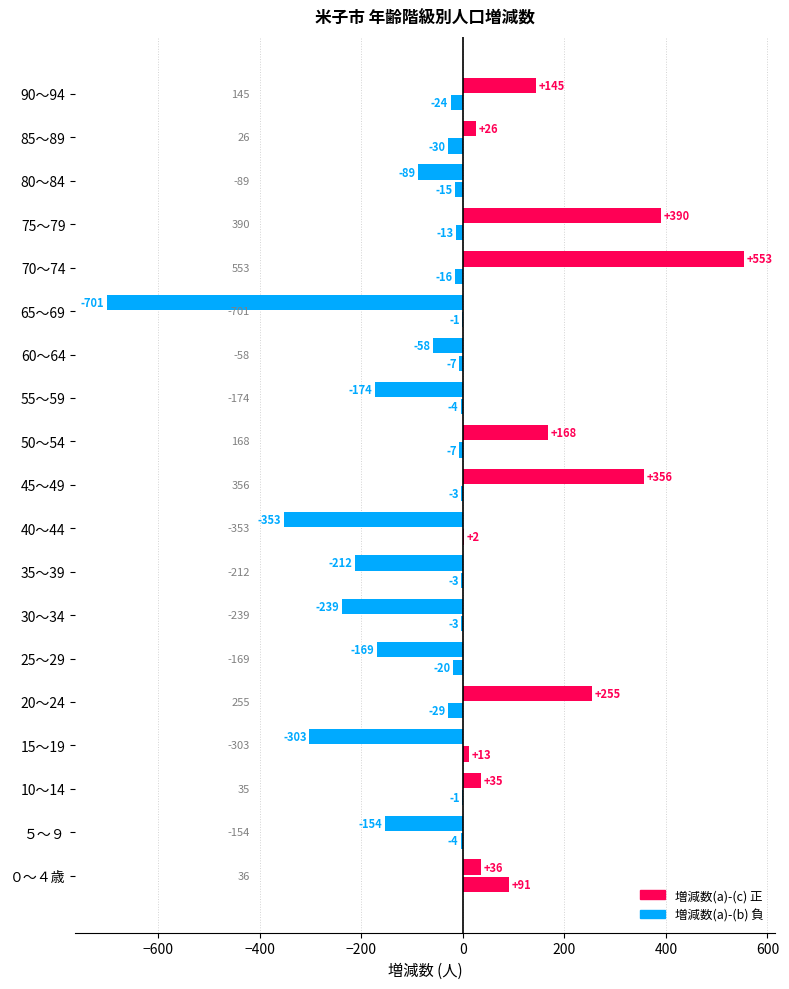

How many categories are shown in the chart?

19